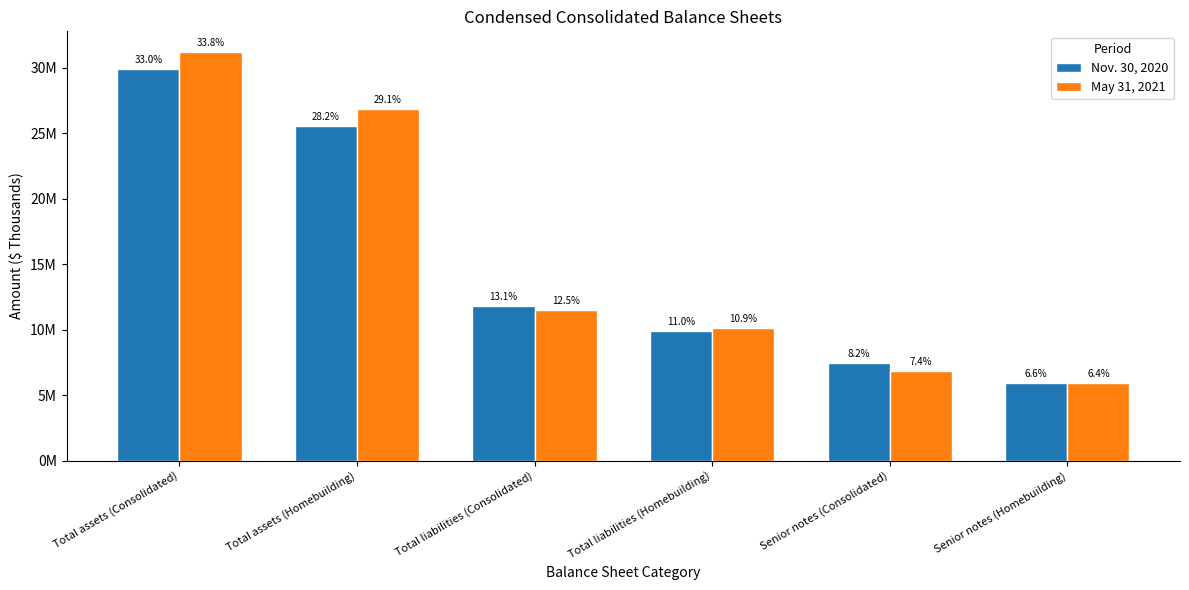

What is the label of the 3rd bar from the right?

Total liabilities (Homebuilding)